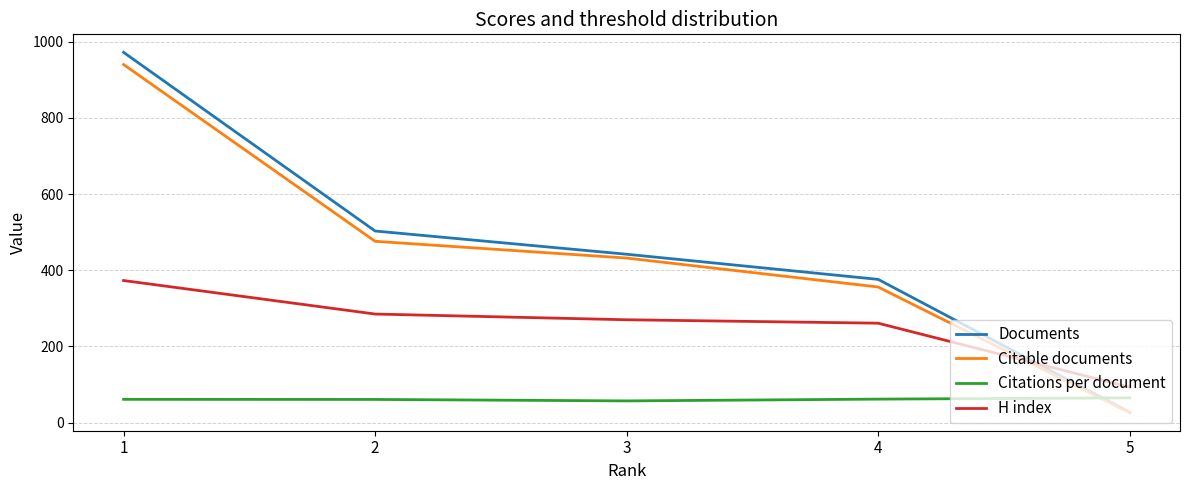

What is the greatest value displayed?

972.0